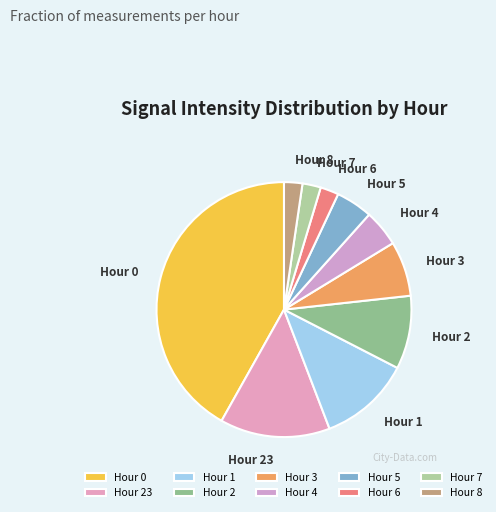

Which category has the biggest portion of the pie?

Hour 0